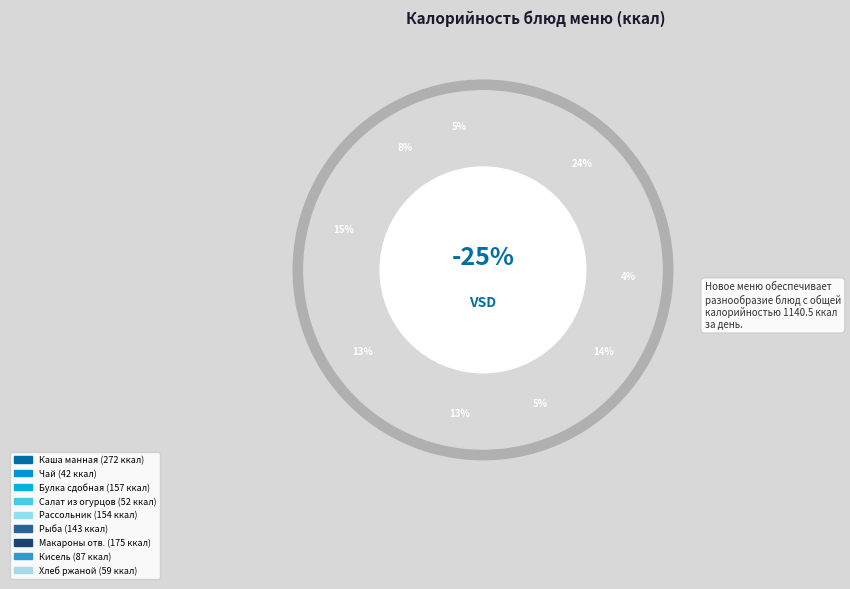

What percentage do Салат из огурцов and Булка сдобная together represent?

18.4%